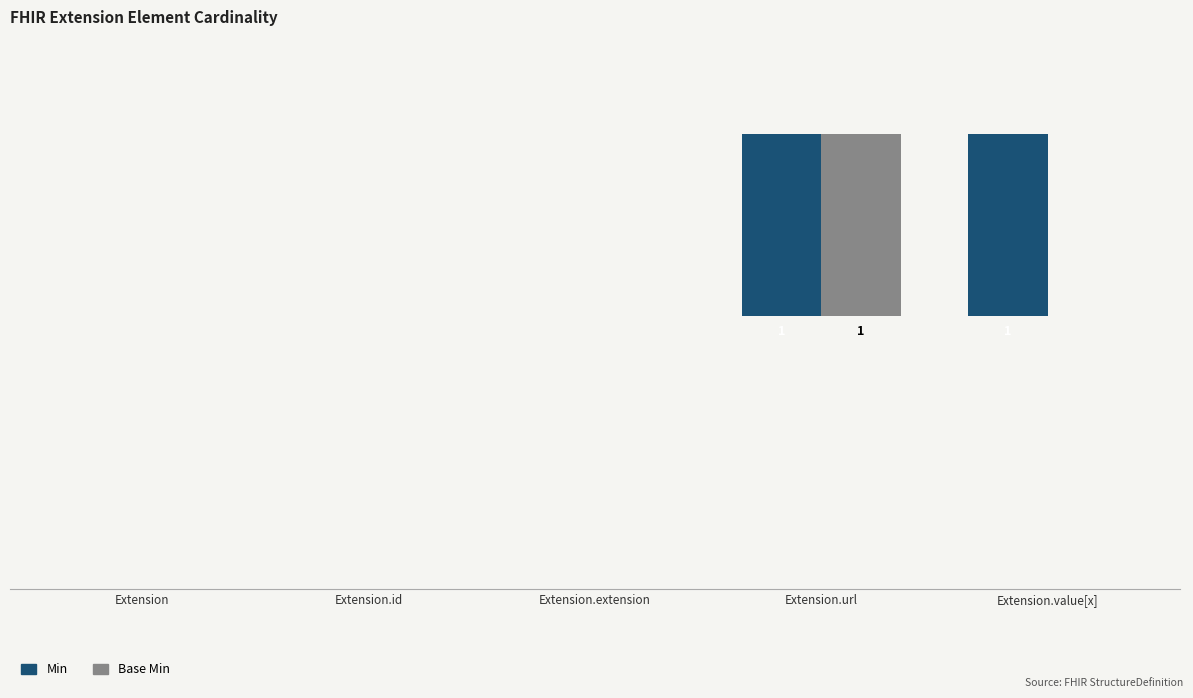

Are the bars grouped side by side (vs. stacked)?

Yes